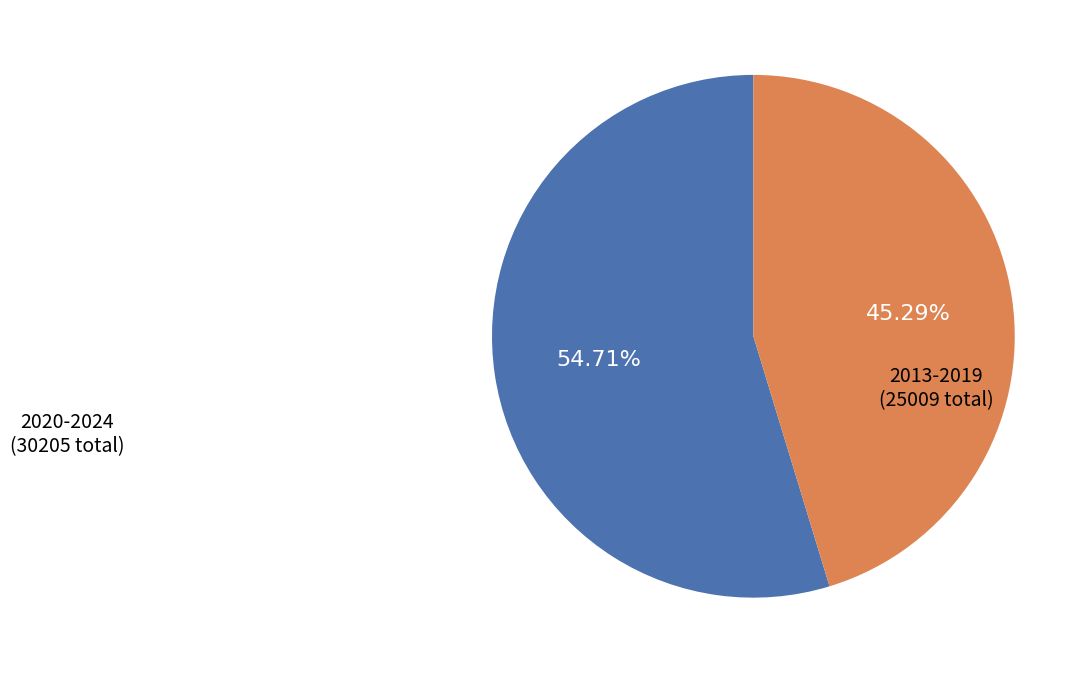

Is there any slice that represents more than half of the pie?

Yes